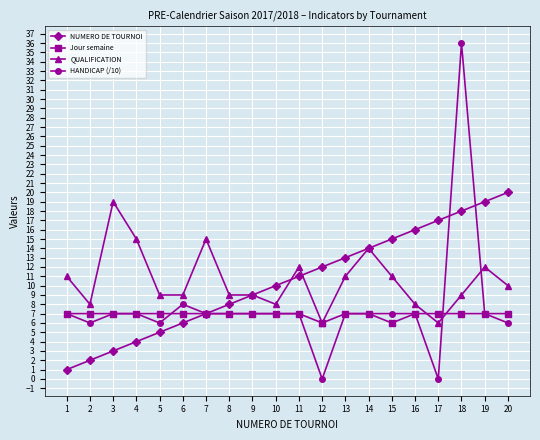

What is the sum of all Jour semaine values?

138